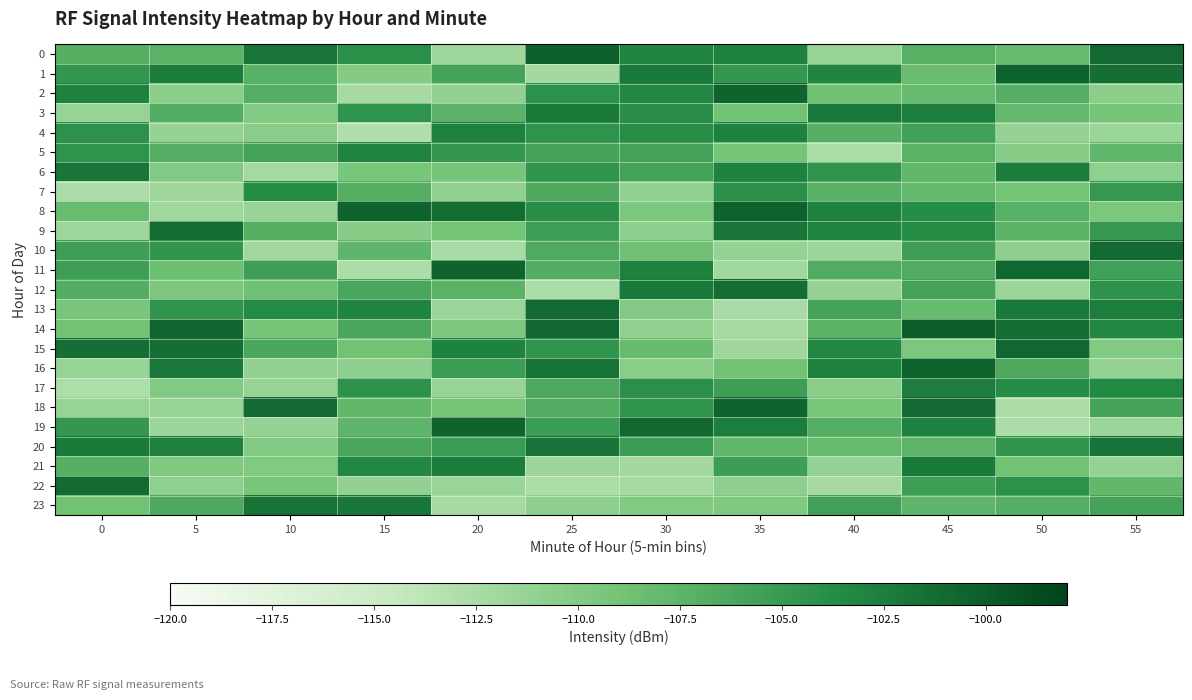

Reading left to right, what are all the values shown in this chart?

0: 0=-107.1	5=-107.3	10=-101.8	15=-103.9	20=-111.8	25=-100.3	30=-103.1	35=-102.8	40=-111.3	45=-107.1	50=-108.2	55=-101.0
1: 0=-104.6	5=-102.3	10=-107.2	15=-110.0	20=-105.8	25=-112.2	30=-102.2	35=-104.8	40=-103.1	45=-108.4	50=-100.4	55=-101.4
2: 0=-102.9	5=-110.5	10=-106.9	15=-112.4	20=-111.0	25=-104.1	30=-103.3	35=-100.4	40=-108.8	45=-108.2	50=-106.9	55=-110.5
3: 0=-111.3	5=-106.8	10=-110.1	15=-104.3	20=-107.3	25=-102.2	30=-103.9	35=-108.9	40=-102.2	45=-102.5	50=-108.0	55=-109.3
4: 0=-104.1	5=-111.2	10=-110.4	15=-112.9	20=-102.8	25=-104.4	30=-103.8	35=-102.9	40=-107.0	45=-105.6	50=-111.2	55=-111.5
5: 0=-104.3	5=-106.9	10=-105.7	15=-103.1	20=-104.7	25=-105.8	30=-105.7	35=-109.0	40=-112.6	45=-107.3	50=-110.2	55=-107.7
6: 0=-101.9	5=-110.0	10=-112.2	15=-109.3	20=-109.2	25=-104.4	30=-105.8	35=-102.8	40=-104.4	45=-107.7	50=-102.4	55=-110.8
7: 0=-112.7	5=-111.8	10=-103.6	15=-107.0	20=-110.9	25=-106.5	30=-111.0	35=-103.9	40=-107.2	45=-108.0	50=-109.1	55=-104.8
8: 0=-108.3	5=-111.9	10=-111.5	15=-100.5	20=-101.2	25=-103.9	30=-109.5	35=-100.4	40=-102.9	45=-103.7	50=-107.2	55=-109.5
9: 0=-111.7	5=-101.3	10=-107.1	15=-110.4	20=-109.0	25=-105.5	30=-110.7	35=-101.9	40=-103.1	45=-103.6	50=-107.4	55=-104.8
10: 0=-105.4	5=-104.6	10=-111.9	15=-107.6	20=-112.5	25=-106.6	30=-108.7	35=-111.1	40=-111.7	45=-105.4	50=-110.8	55=-101.0
11: 0=-105.4	5=-108.5	10=-105.3	15=-112.7	20=-100.5	25=-106.7	30=-102.8	35=-111.9	40=-106.7	45=-106.6	50=-100.8	55=-105.6
12: 0=-106.8	5=-109.5	10=-108.7	15=-106.2	20=-107.3	25=-112.7	30=-102.3	35=-101.3	40=-111.2	45=-105.8	50=-111.6	55=-104.3
13: 0=-109.3	5=-104.4	10=-103.5	15=-103.0	20=-111.6	25=-101.1	30=-110.0	35=-112.5	40=-105.8	45=-108.2	50=-102.2	55=-102.5
14: 0=-108.9	5=-100.6	10=-109.2	15=-106.3	20=-109.7	25=-100.8	30=-110.9	35=-112.4	40=-107.3	45=-100.1	50=-101.4	55=-103.3
15: 0=-101.4	5=-101.4	10=-106.3	15=-108.9	20=-103.0	25=-104.4	30=-108.1	35=-111.8	40=-103.3	45=-109.6	50=-100.8	55=-109.9
16: 0=-111.4	5=-102.2	10=-111.0	15=-110.7	20=-105.2	25=-101.6	30=-110.4	35=-109.0	40=-102.9	45=-100.4	50=-106.5	55=-111.1
17: 0=-112.8	5=-110.0	10=-111.3	15=-104.2	20=-111.4	25=-106.4	30=-104.0	35=-105.4	40=-110.4	45=-102.5	50=-103.7	55=-103.4
18: 0=-111.3	5=-111.4	10=-100.9	15=-107.8	20=-109.1	25=-106.6	30=-104.4	35=-100.6	40=-109.3	45=-101.0	50=-112.7	55=-105.8
19: 0=-104.8	5=-111.6	10=-111.2	15=-107.6	20=-100.4	25=-105.3	30=-100.9	35=-102.5	40=-106.9	45=-102.8	50=-112.8	55=-111.6
20: 0=-102.2	5=-102.6	10=-110.0	15=-106.1	20=-105.1	25=-101.7	30=-105.2	35=-107.6	40=-108.1	45=-107.5	50=-104.5	55=-101.7
21: 0=-107.1	5=-109.8	10=-109.9	15=-103.3	20=-102.4	25=-111.6	30=-112.1	35=-105.3	40=-111.1	45=-102.3	50=-109.0	55=-111.1
22: 0=-101.0	5=-110.8	10=-109.3	15=-111.0	20=-111.5	25=-112.7	30=-112.3	35=-110.7	40=-112.3	45=-105.3	50=-104.2	55=-107.9
23: 0=-108.9	5=-106.4	10=-101.6	15=-101.9	20=-112.4	25=-110.6	30=-109.9	35=-109.8	40=-105.6	45=-107.6	50=-106.9	55=-105.9